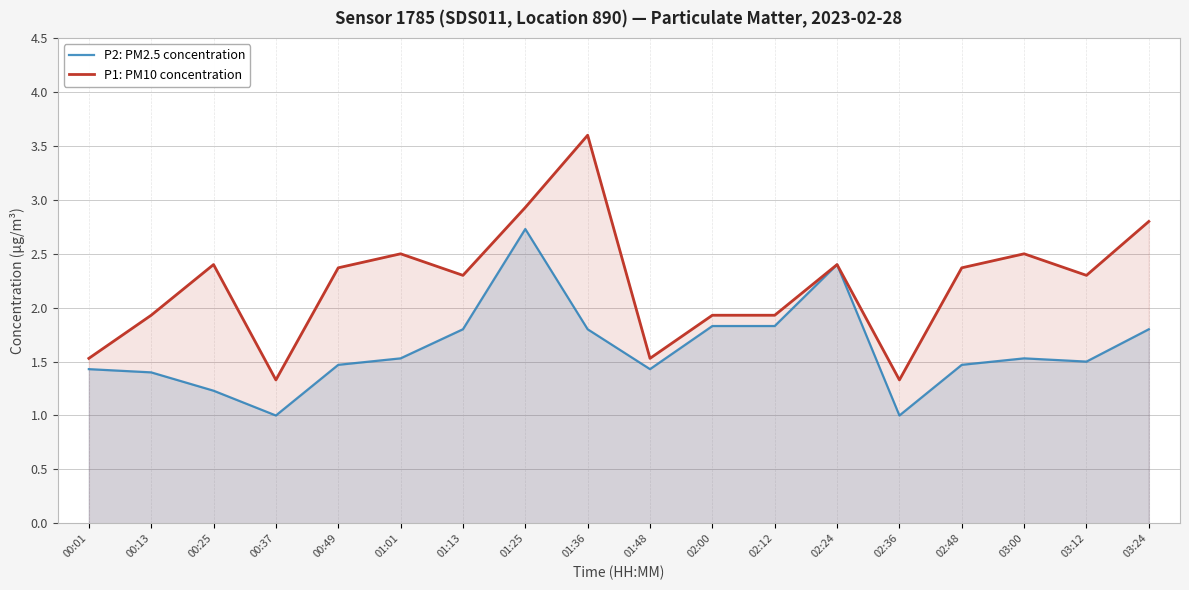

How many interior local valleys does the P2: PM2.5 concentration series have?

4